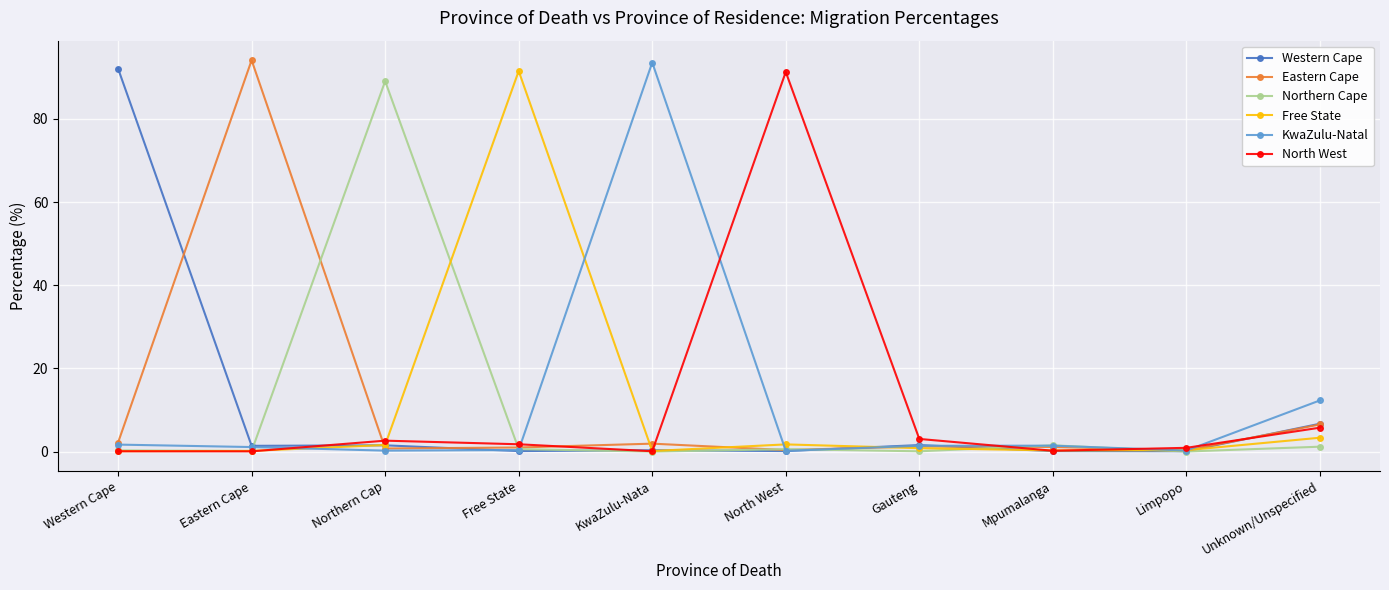

Which series changed the most between Free State and Mpumalanga?

Free State